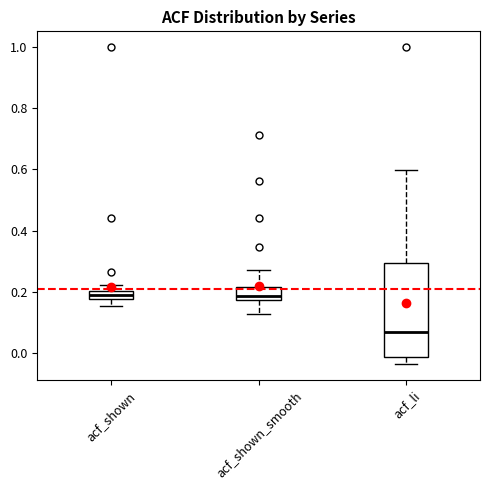

Which box has the lowest median line?

acf_li